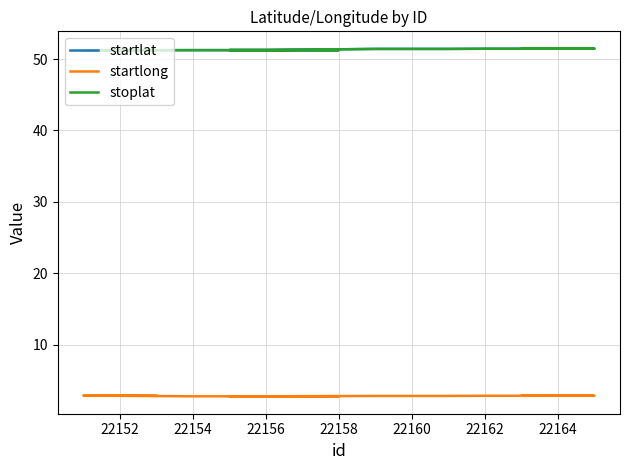

Reading right to left, extract all data points from this chart.

startlat: 51.5	51.5	51.4	51.4	51.4	51.4	51.4	51.3	51.3	51.3	51.3	51.3	51.2	51.2	51.2
startlong: 2.8	2.8	2.8	2.8	2.8	2.8	2.8	2.7	2.7	2.7	2.7	2.7	2.9	2.8	2.8
stoplat: 51.5	51.5	51.4	51.4	51.4	51.4	51.4	51.3	51.3	51.3	51.3	51.3	51.2	51.2	51.2